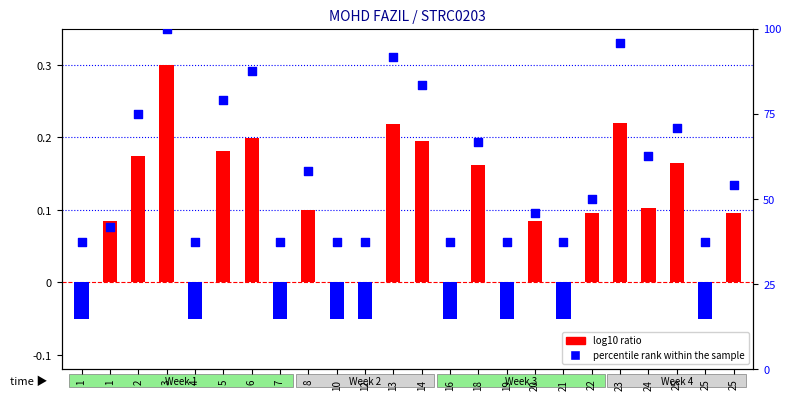

What is the total value across all series at 19?

37.5